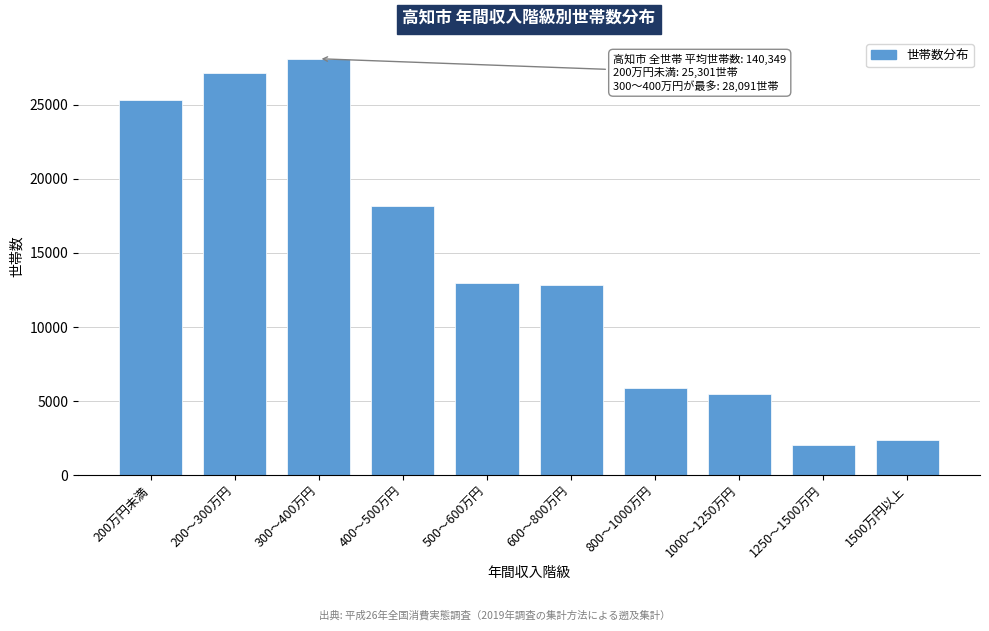

Reading left to right, extract all data points from this chart.

25301	27142	28091	18144	13004	12841	5909	5491	2029	2397